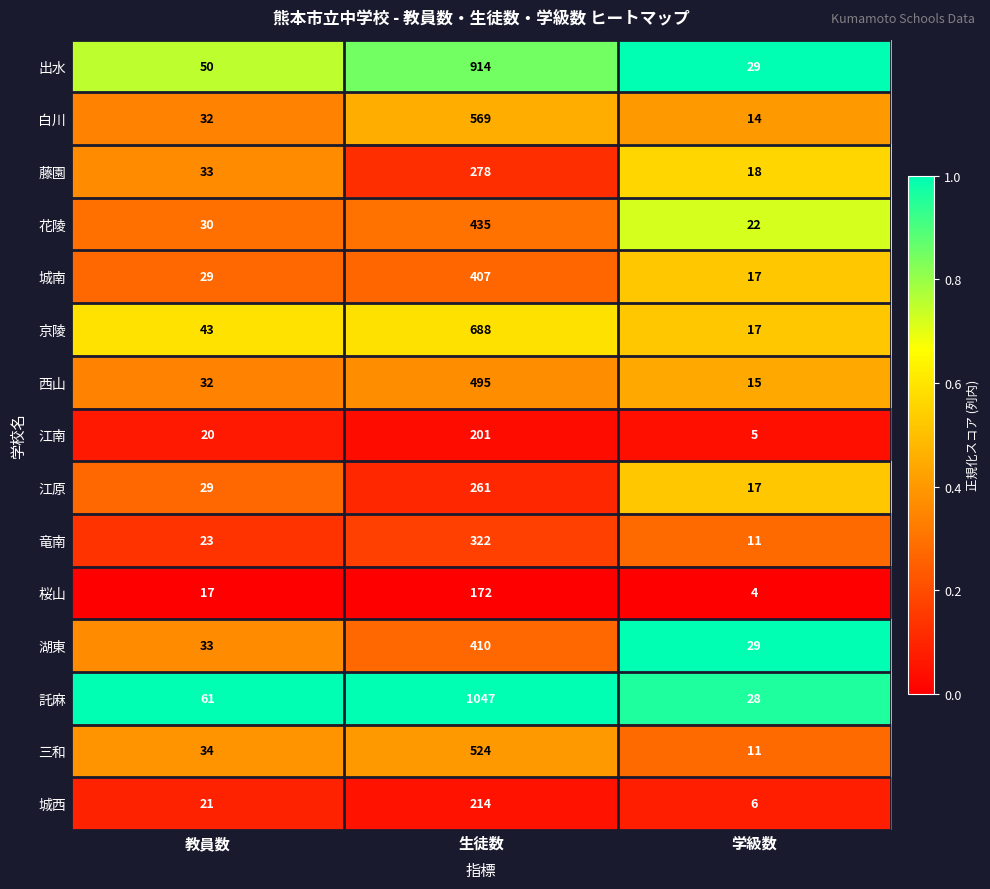

Between 生徒数 and 学級数, which series saw the biggest shift?

託麻